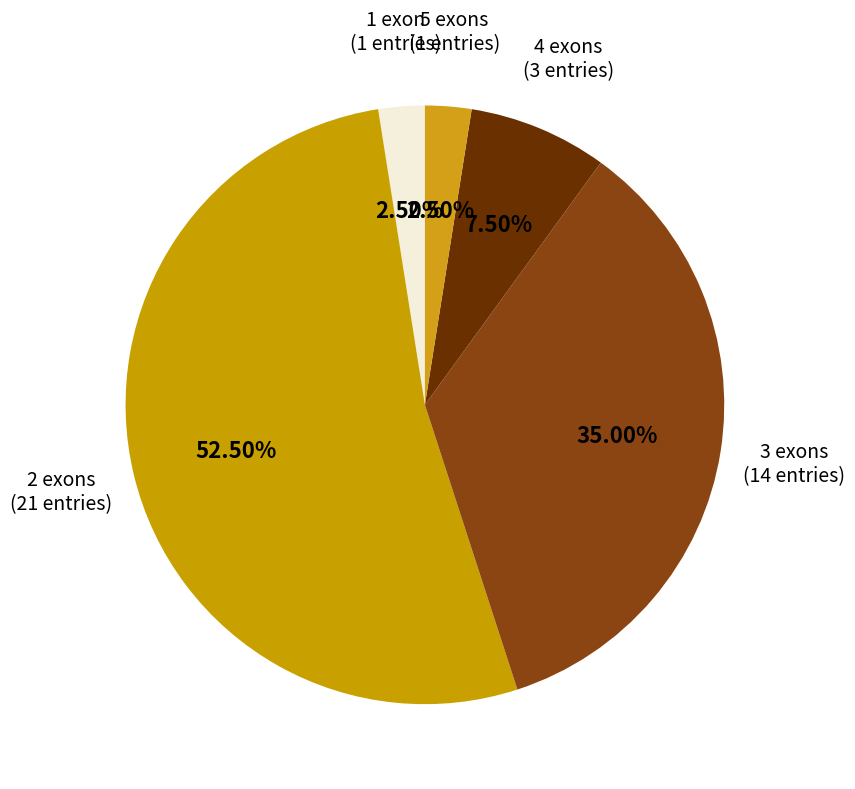

Which category has the smallest portion of the pie?

1